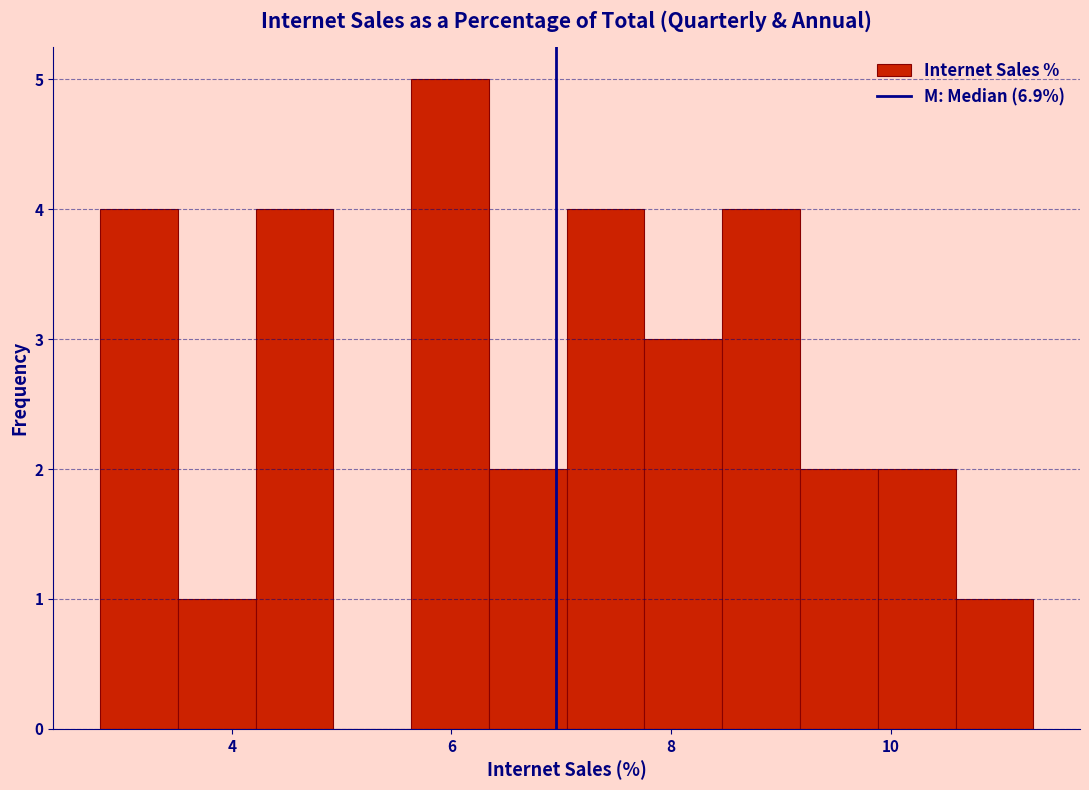

Read against the x-axis, roughly where is the centre of the tallest bar?

6.0